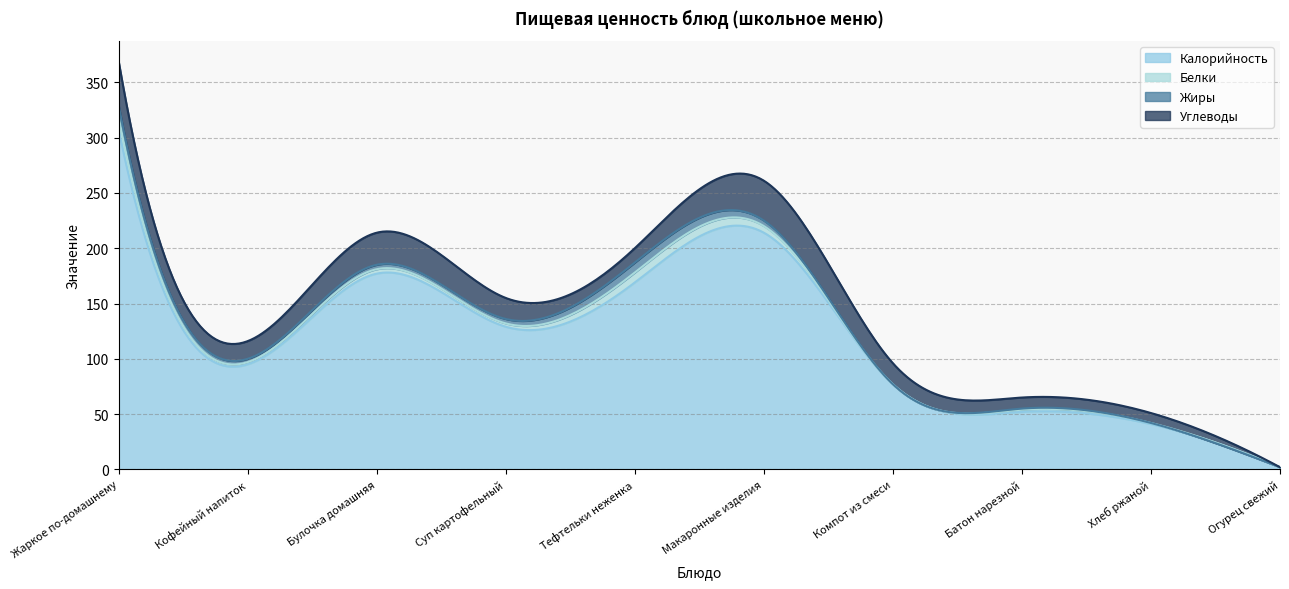

Reading left to right, list all the values displayed in this chart.

Калорийность: 307	95	177	129	169	214	77	52	41	2
Белки: 11	2	4	3	9	6	0	2	1	0
Жиры: 11	3	4	4	9	5	0	1	0	0
Углеводы: 40	16	29	19	13	36	19	10	9	0